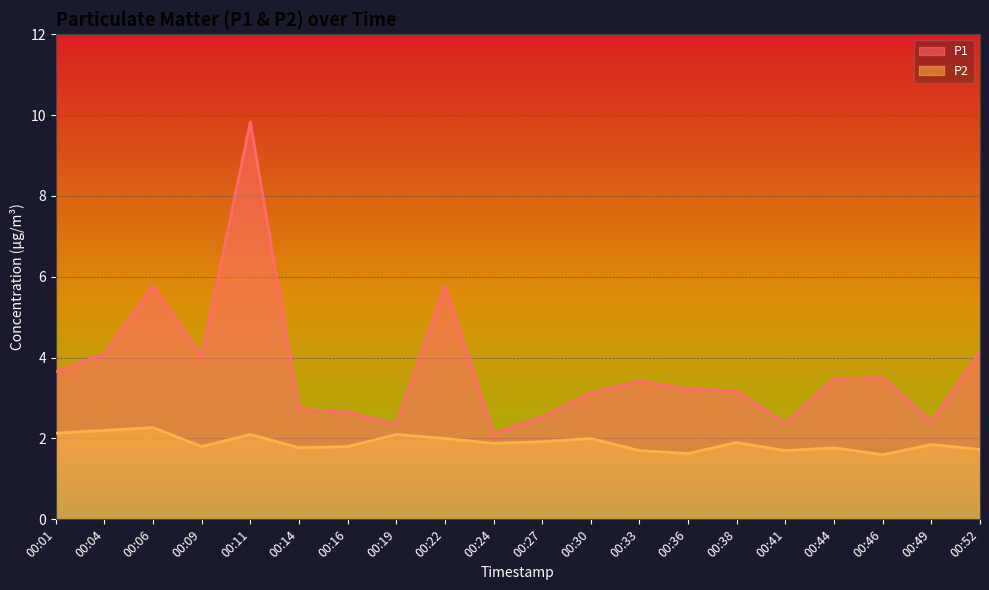

How many lines are shown in the chart?

2